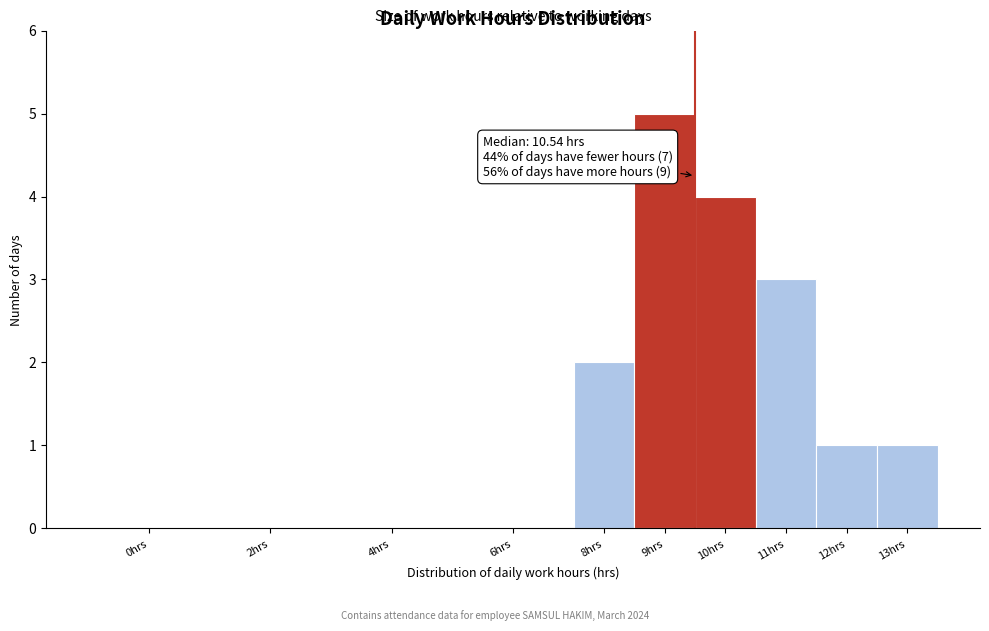

Reading right to left, what are all the values shown in this chart?

13hrs=1	12hrs=1	11hrs=3	10hrs=4	9hrs=5	8hrs=2	6hrs=0	4hrs=0	2hrs=0	0hrs=0